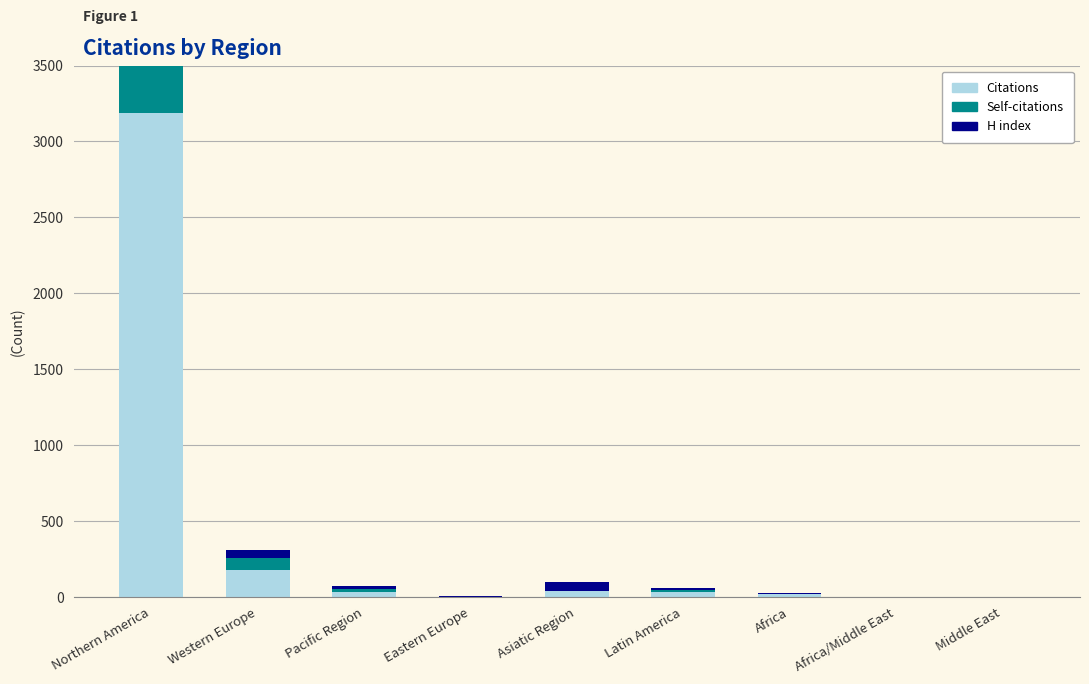

Reading left to right, list all the values displayed in this chart.

Citations: Northern America=3186	Western Europe=182	Pacific Region=34	Eastern Europe=0	Asiatic Region=39	Latin America=35	Africa=20	Africa/Middle East=0	Middle East=0
Self-citations: Northern America=1742	Western Europe=76	Pacific Region=18	Eastern Europe=0	Asiatic Region=4	Latin America=13	Africa=1	Africa/Middle East=0	Middle East=0
H index: Northern America=90	Western Europe=53	Pacific Region=23	Eastern Europe=12	Asiatic Region=59	Latin America=15	Africa=7	Africa/Middle East=5	Middle East=4